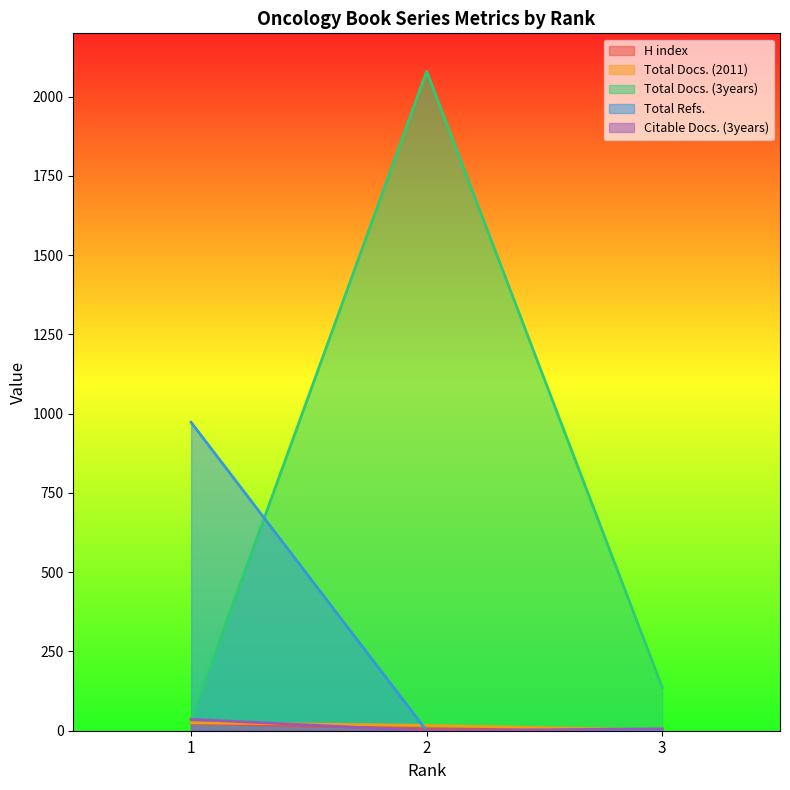

What is the total value across all series at 2?

2103